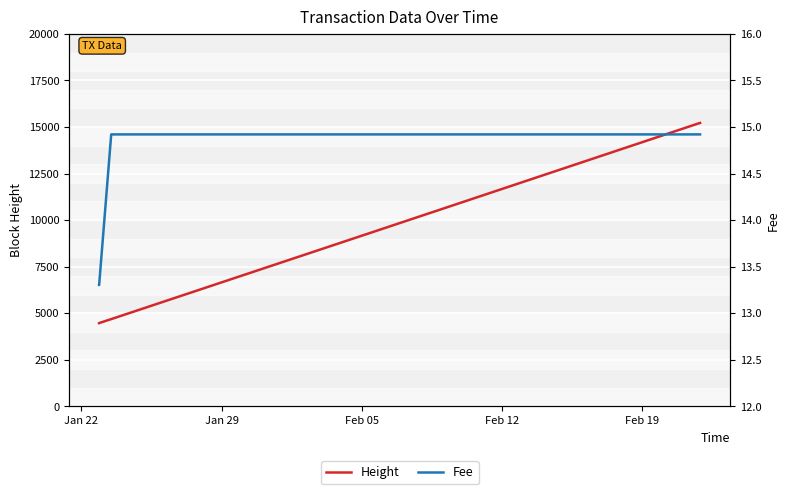

True or false: Fee and Height intersect in this chart.

False